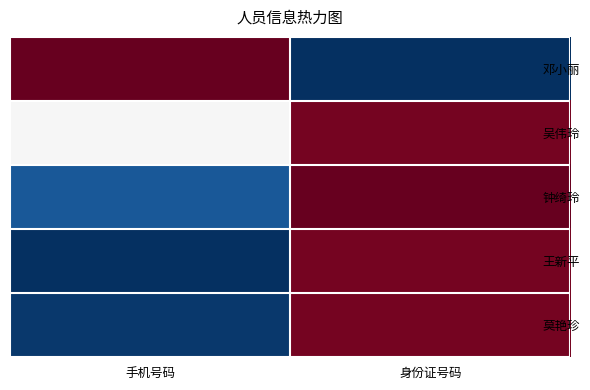

Reading left to right, transcribe all the data shown in this chart.

邓小丽: 手机号码=1.0	身份证号码=0.0
吴伟玲: 手机号码=0.5	身份证号码=1.0
钟绮玲: 手机号码=0.1	身份证号码=1.0
王新平: 手机号码=0.0	身份证号码=1.0
莫艳珍: 手机号码=0.0	身份证号码=1.0